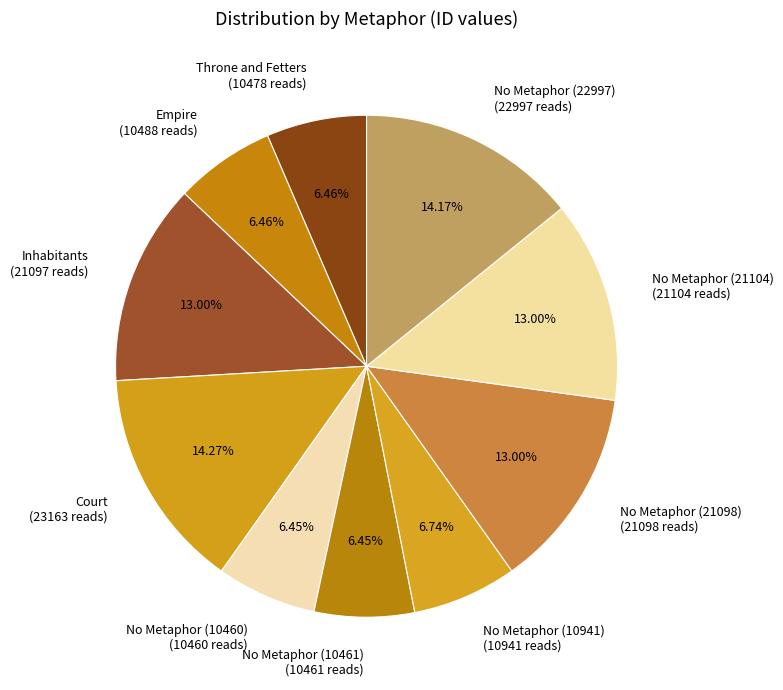

To the nearest percent, what is the difference between the largest and smallest slice percentages?

8%